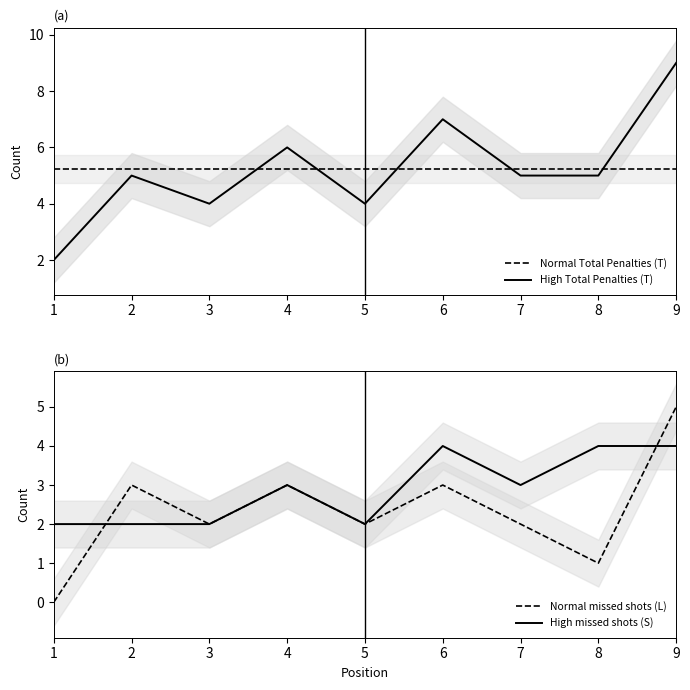

Rank the series at 9 from lowest to highest value.

High missed (S), Normal missed (L), Normal Total Penalties, High Total Penalties